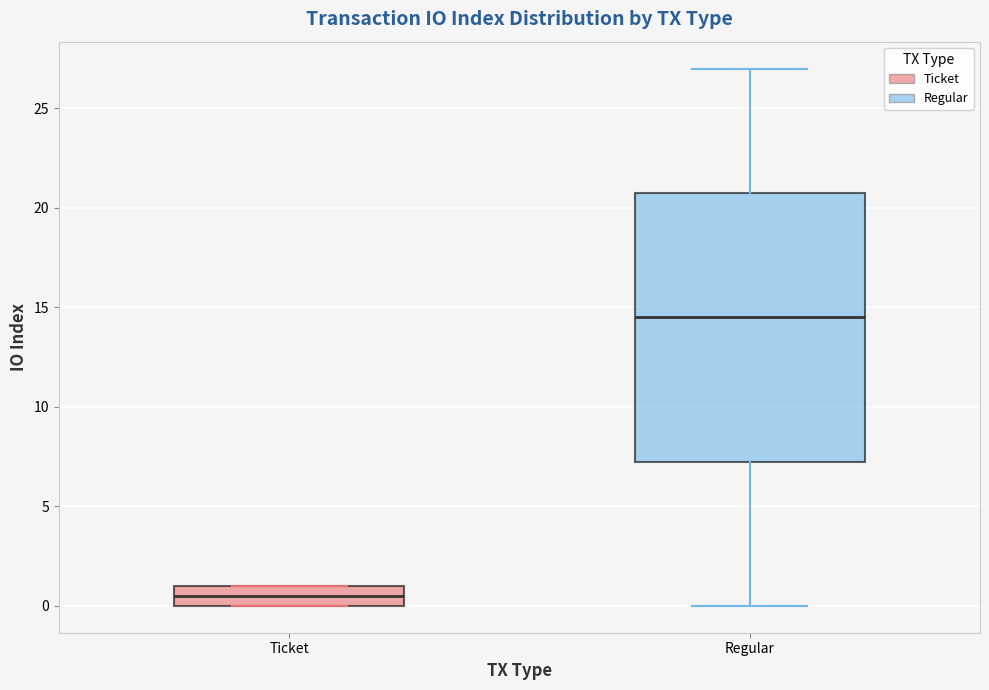

Reading left to right, transcribe this box plot: for each box, give where its median line is, the range the box spans, and where its two whiskers end, as read against the y-axis. The values are not printed on the chart, so give them approximately, as read against the axis.

Ticket: median 0.5, box 0.0 to 1.0, whiskers 0.0 to 1.0
Regular: median 14.5, box 7.5 to 21.0, whiskers 0.0 to 27.0